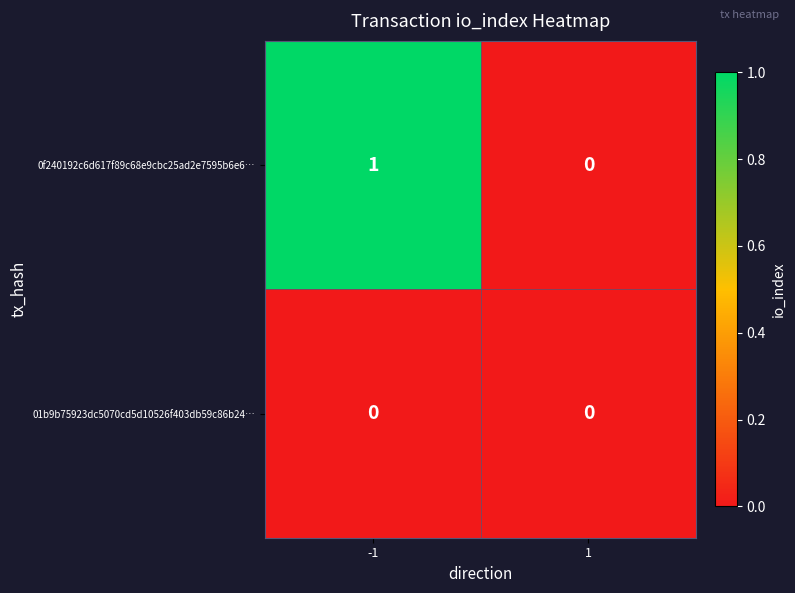

Which series has the largest total across all categories?

0f240192c6d617f89c68e9cbc25ad2e7595b6e6…